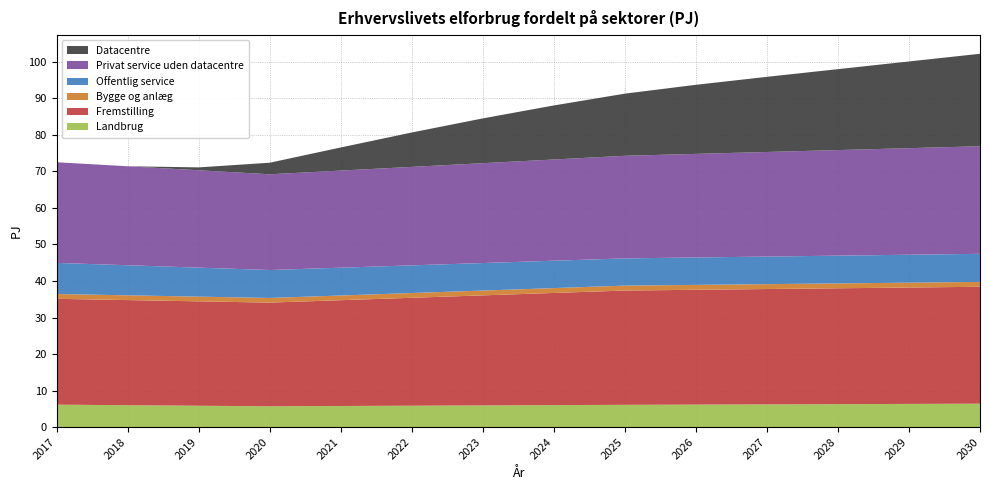

Reading left to right, transcribe all the data shown in this chart.

Landbrug: 2017=6.1	2018=6.0	2019=5.8	2020=5.7	2021=5.8	2022=5.9	2023=5.9	2024=6.0	2025=6.1	2026=6.2	2027=6.2	2028=6.3	2029=6.3	2030=6.4
Fremstilling: 2017=29.0	2018=28.8	2019=28.6	2020=28.4	2021=29.0	2022=29.6	2023=30.1	2024=30.7	2025=31.3	2026=31.4	2027=31.6	2028=31.7	2029=31.9	2030=32.0
Bygge og anlæg: 2017=1.3	2018=1.3	2019=1.3	2020=1.3	2021=1.3	2022=1.3	2023=1.3	2024=1.3	2025=1.3	2026=1.3	2027=1.3	2028=1.3	2029=1.3	2030=1.3
Offentlig service: 2017=8.5	2018=8.2	2019=7.9	2020=7.7	2021=7.6	2022=7.6	2023=7.5	2024=7.5	2025=7.5	2026=7.5	2027=7.6	2028=7.6	2029=7.6	2030=7.7
Privat service uden datacentre: 2017=27.6	2018=27.1	2019=26.7	2020=26.2	2021=26.6	2022=27.0	2023=27.3	2024=27.7	2025=28.1	2026=28.4	2027=28.6	2028=28.9	2029=29.2	2030=29.5
Datacentre: 2017=0.0	2018=0.0	2019=0.8	2020=3.2	2021=6.3	2022=9.4	2023=12.3	2024=14.8	2025=17.0	2026=18.9	2027=20.6	2028=22.2	2029=23.7	2030=25.3